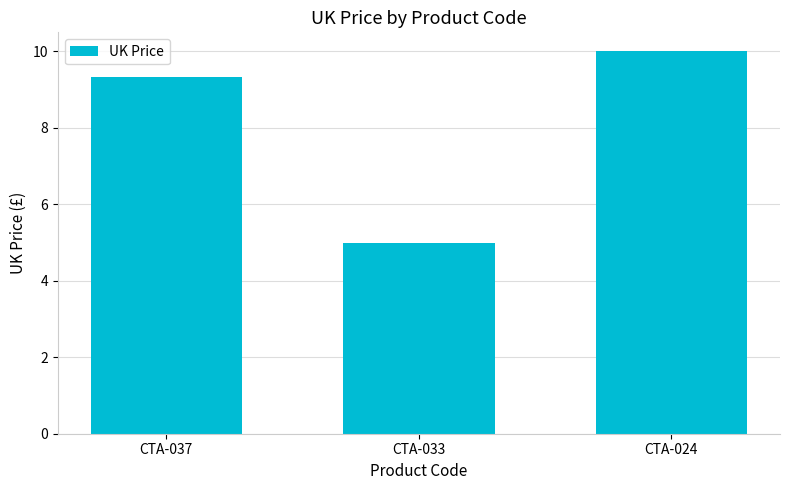

Does the chart contain any negative values?

No